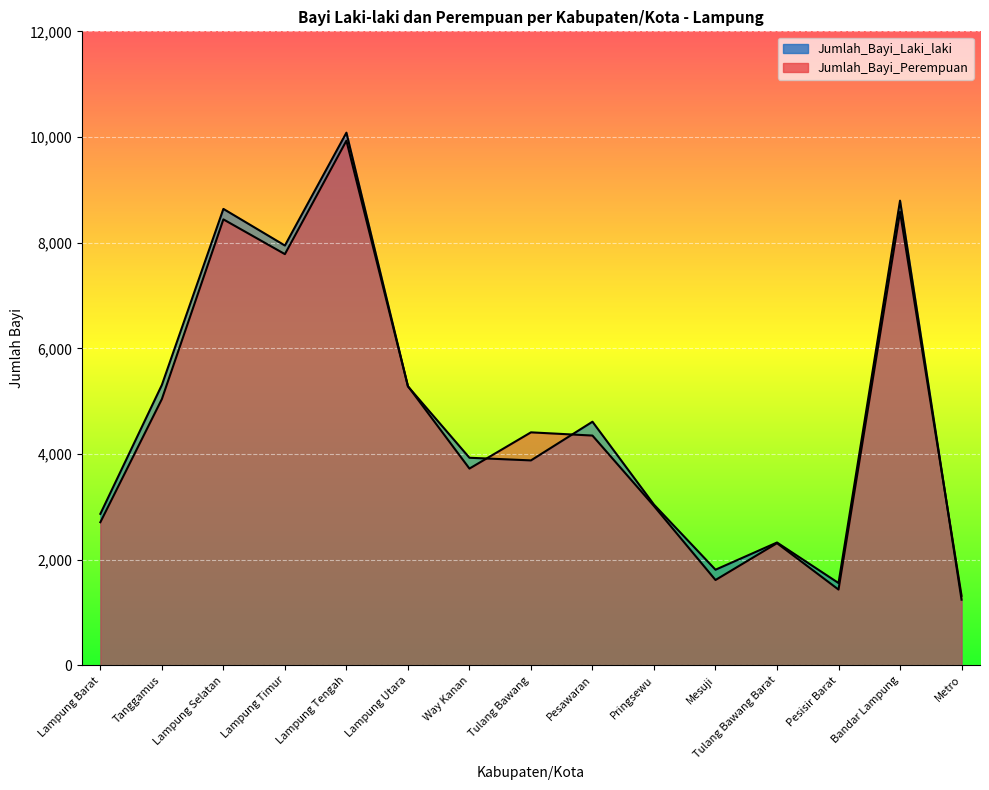

What is the minimum value for Jumlah_Bayi_Perempuan?

1316